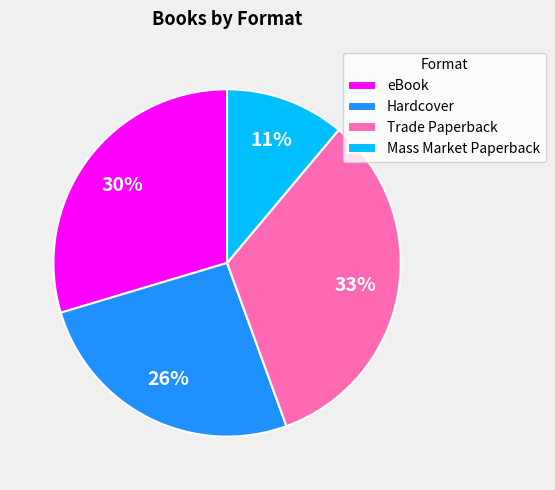

Does Hardcover represent more than half of the total?

No